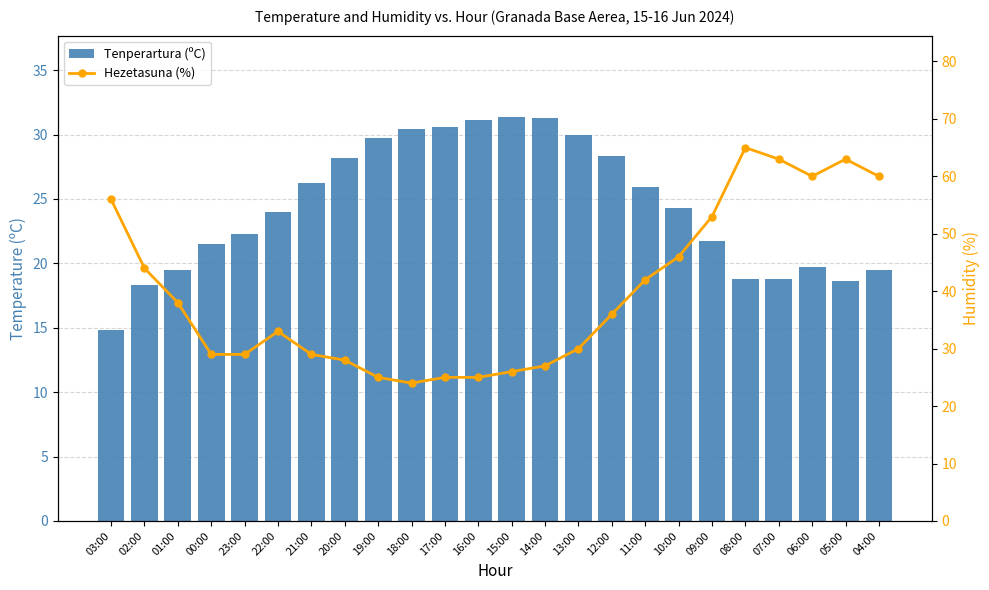

Which series has the largest range (max minus min)?

Hezetasuna (%)